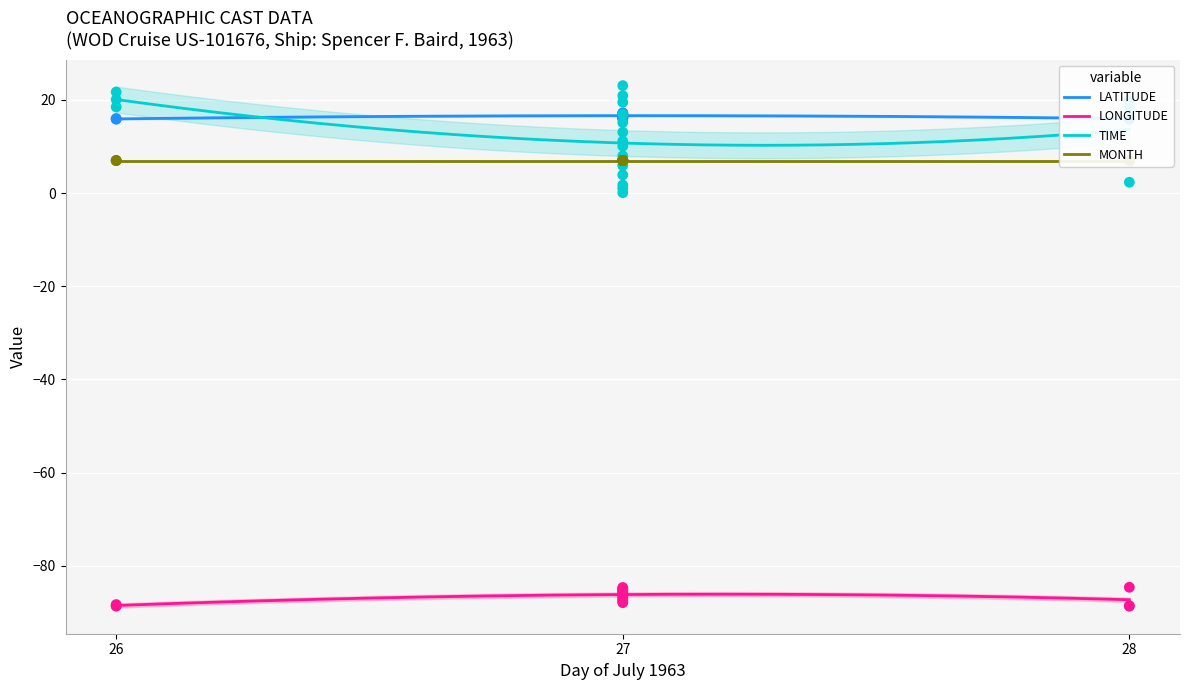

What is the total value across all series at 27?

-71.9